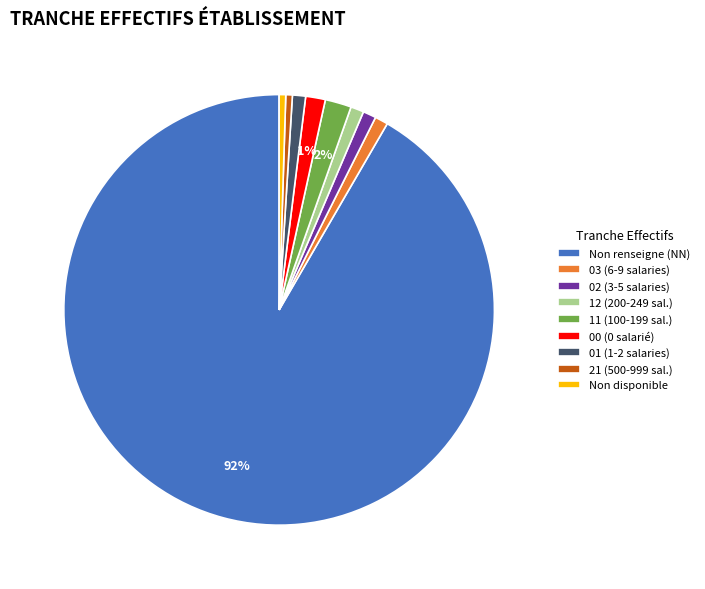

Count the number of slices in the pie.

9